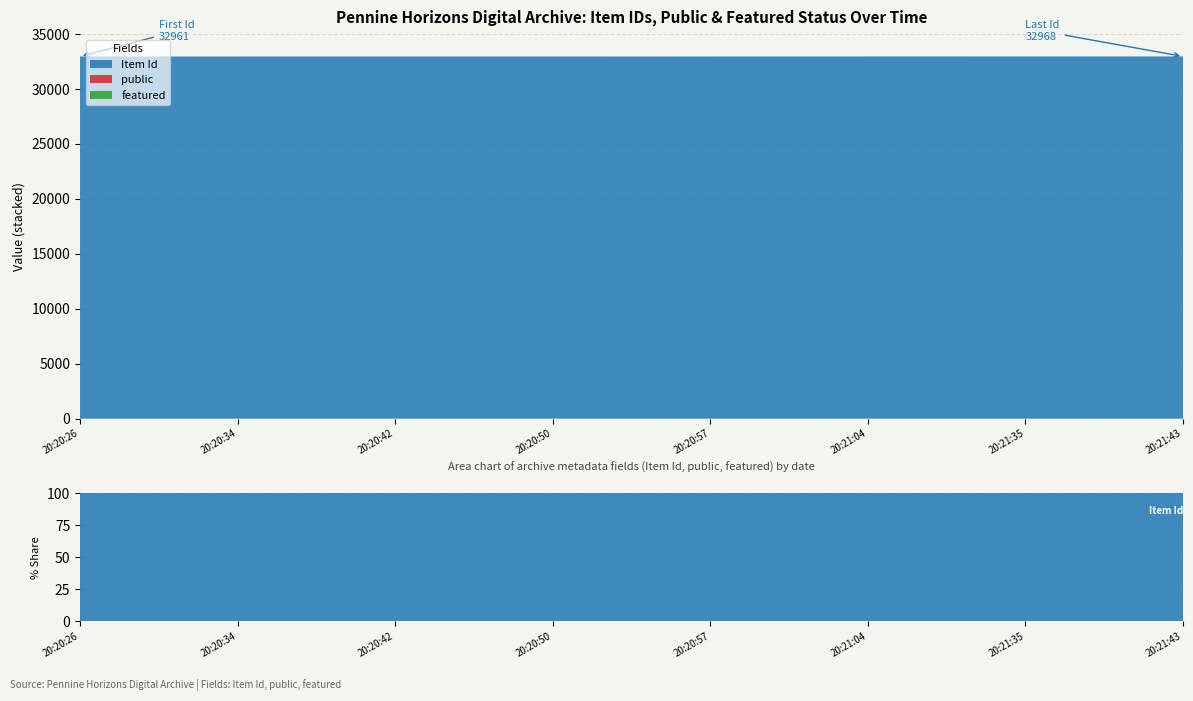

Reading left to right, transcribe all the data shown in this chart.

Item Id: 32961	32962	32963	32964	32965	32966	32967	32968
public: 1	1	1	1	1	1	1	1
featured: 0	0	0	0	0	0	0	0